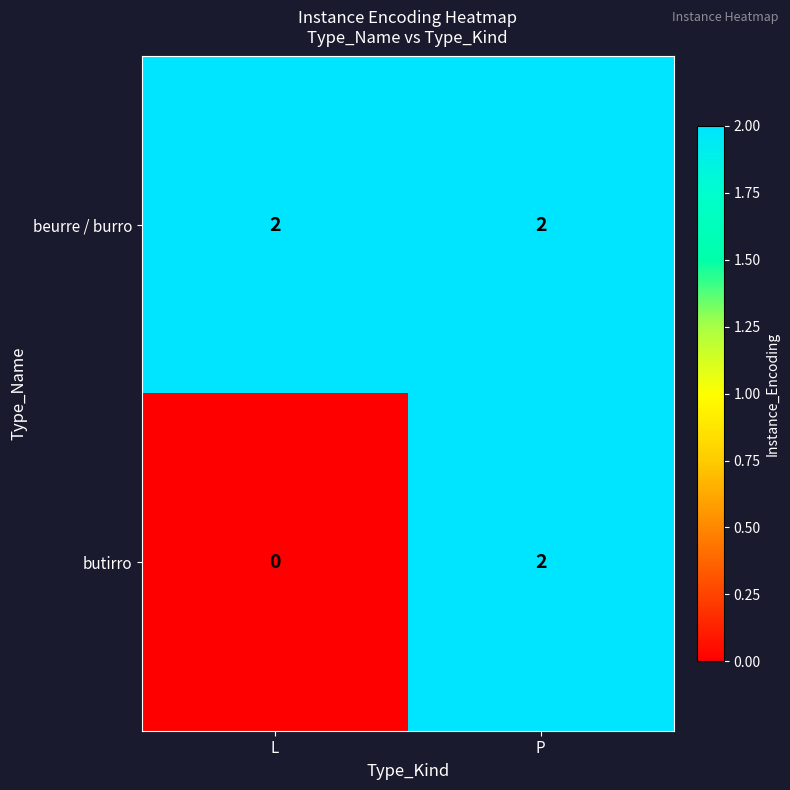

Reading right to left, what are all the values shown in this chart?

beurre / burro: P=2	L=2
butirro: P=2	L=0